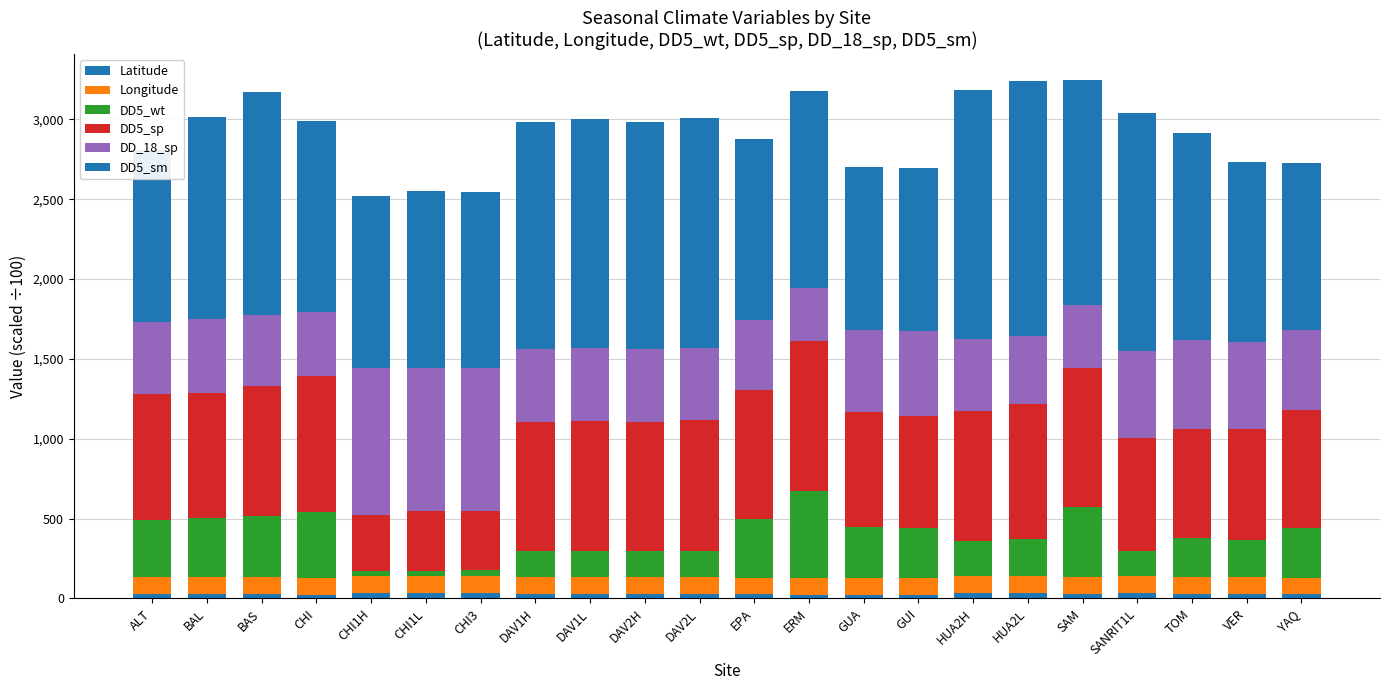

What is the label of the 1st bar from the left?

ALT